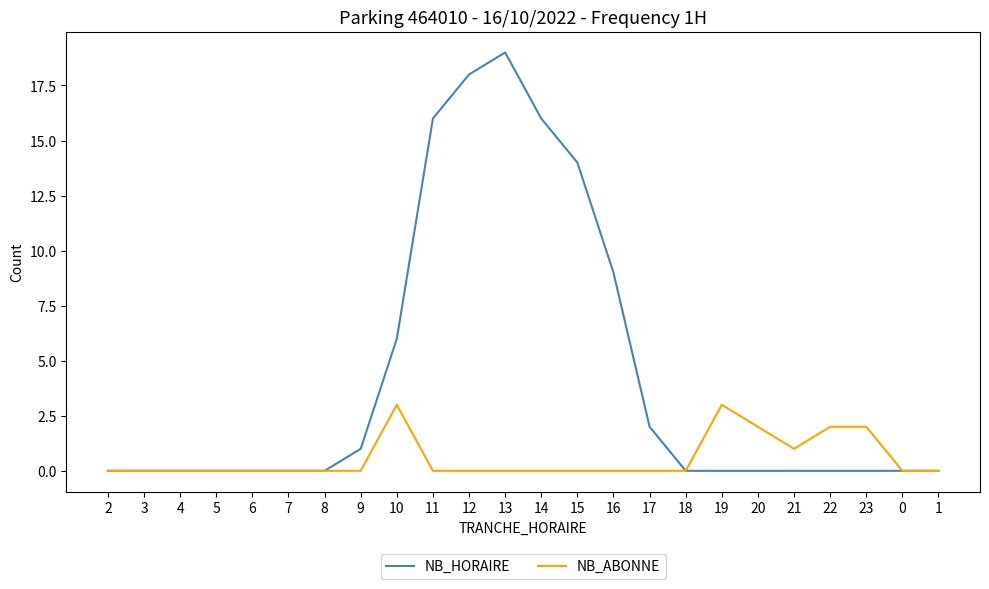

What is the average value of the NB_HORAIRE series?

4